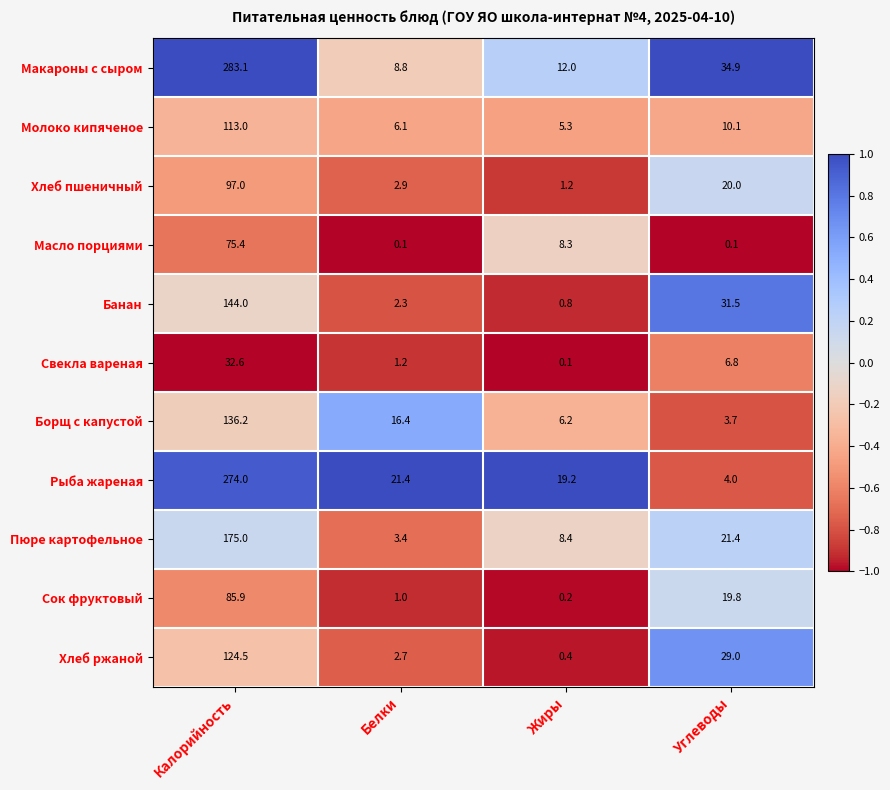

What value does the Пюре картофельное series have at Жиры?

8.4